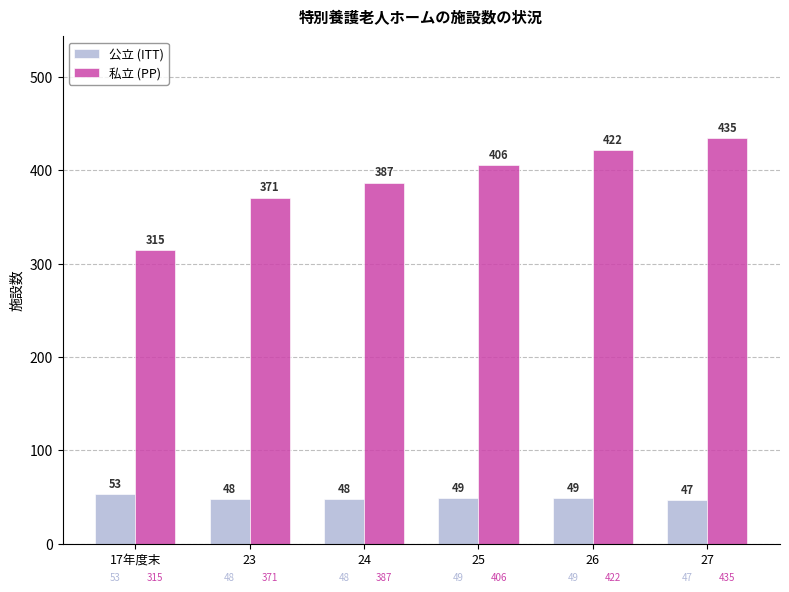

Which category has the lowest value in the 私立 (PP) series?

17年度末